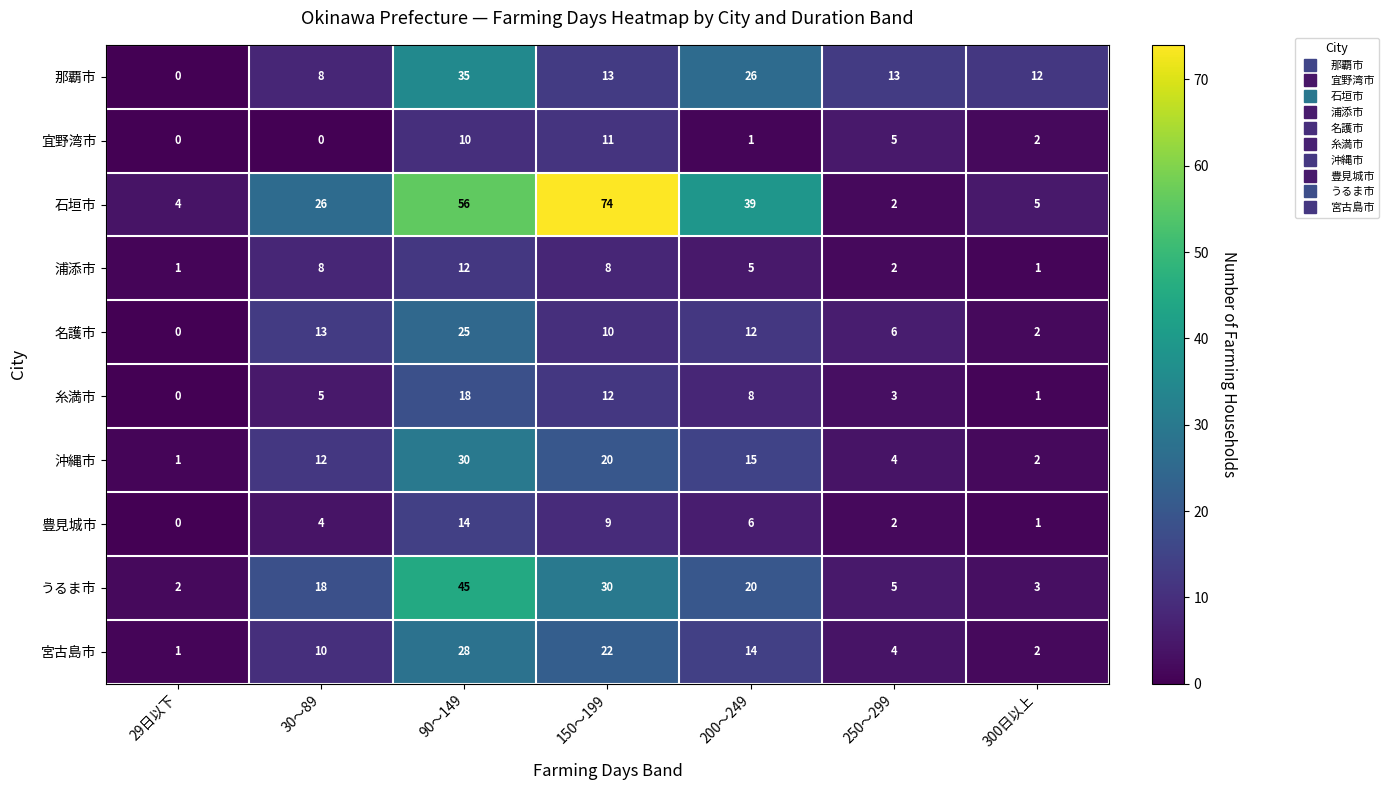

What is the spread (max minus min) of values at 90～149?

46